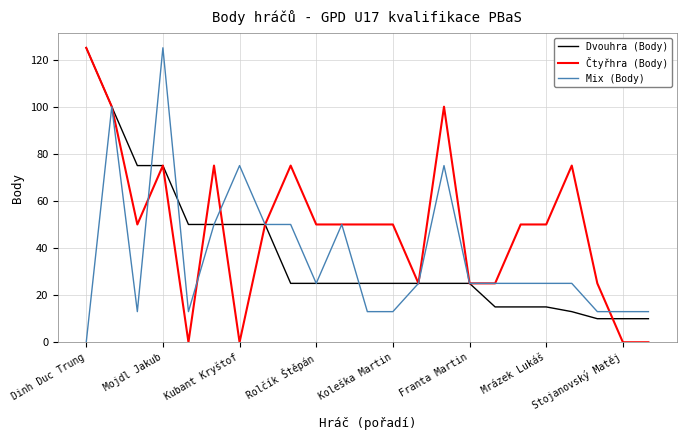

How many lines are shown in the chart?

3